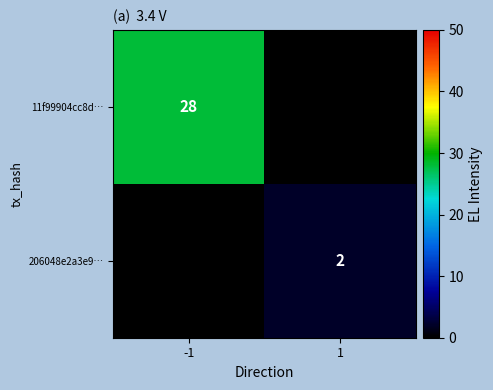

The value of 11f99904cc8d… at -1 is 42. True or false?

False